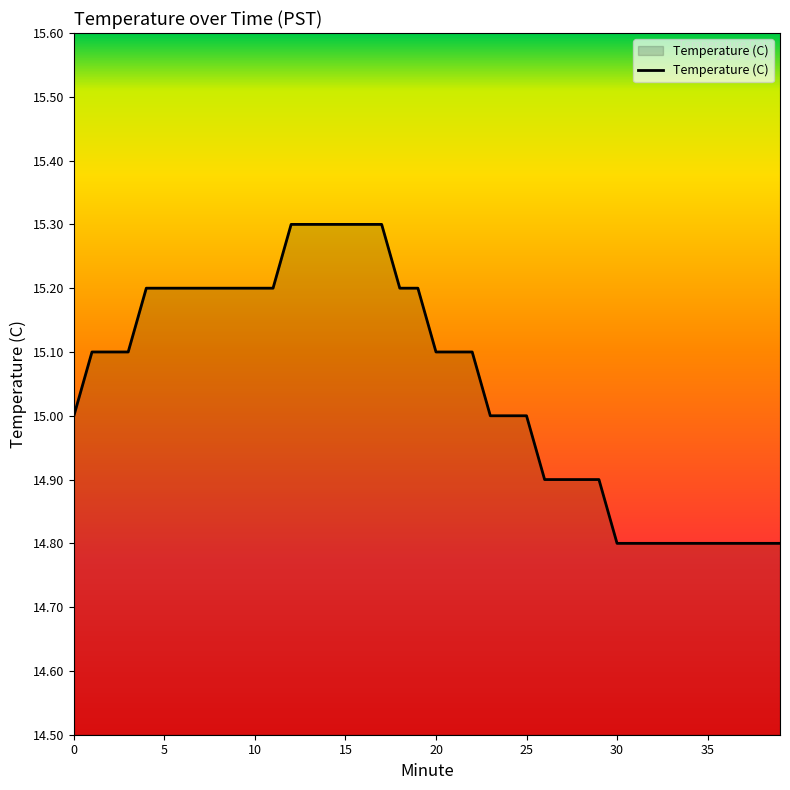

What is the difference between the maximum and minimum values?

0.5